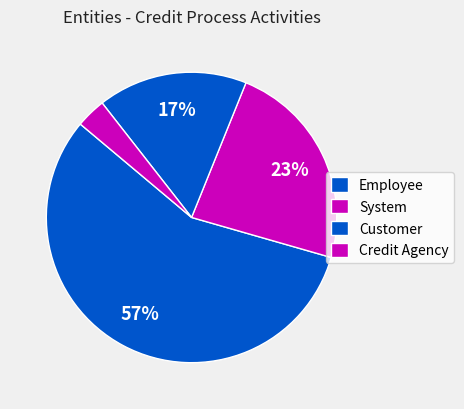

How many slices are in this pie chart?

4